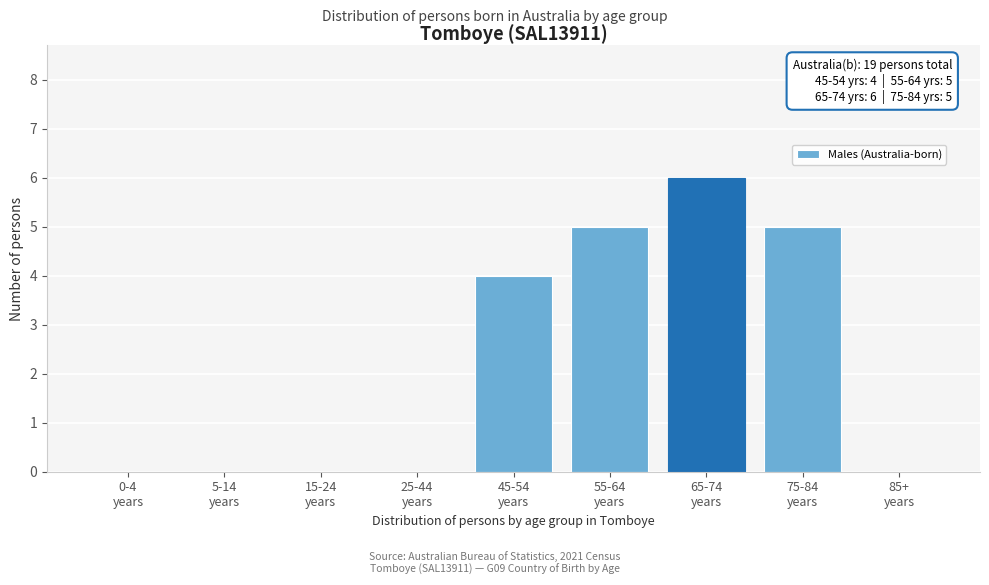

Count the number of categories in the chart.

9